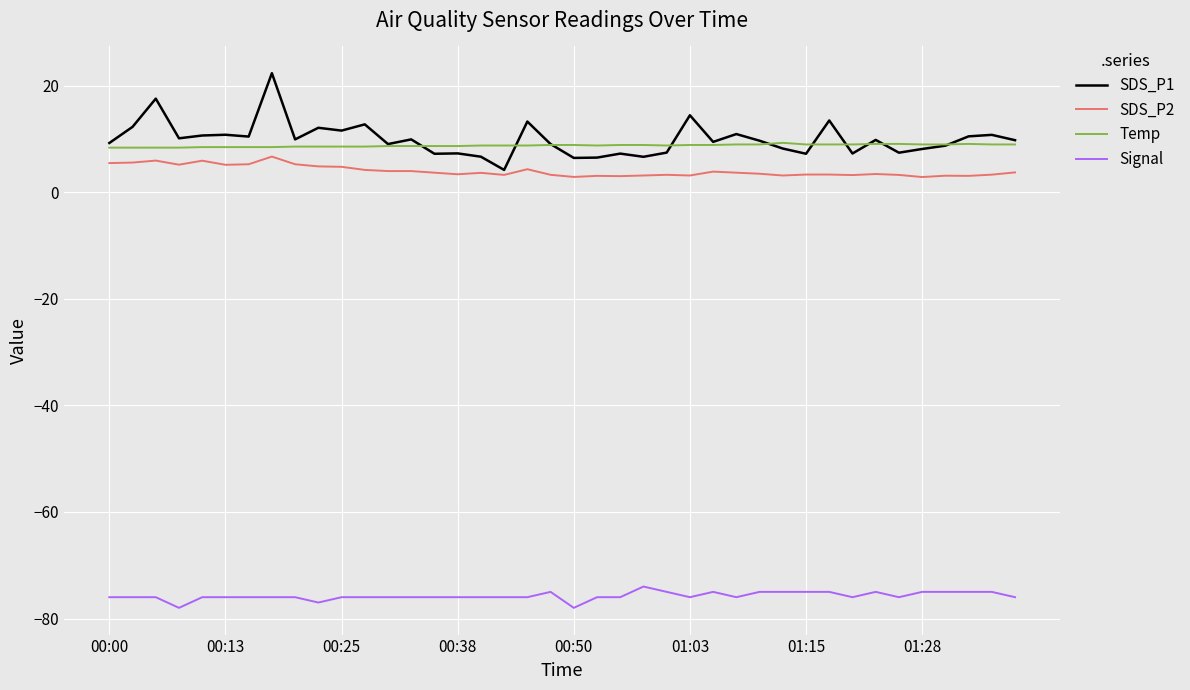

What is the highest value of the SDS_P1 series?

22.4